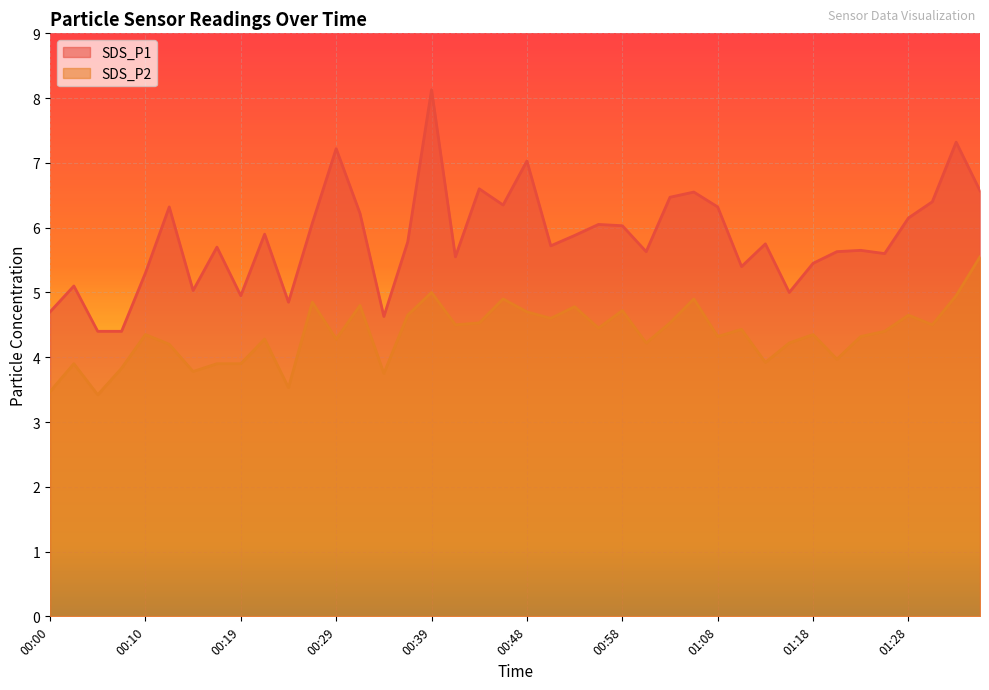

What is the difference between the maximum and minimum values in the SDS_P2 series?

2.1